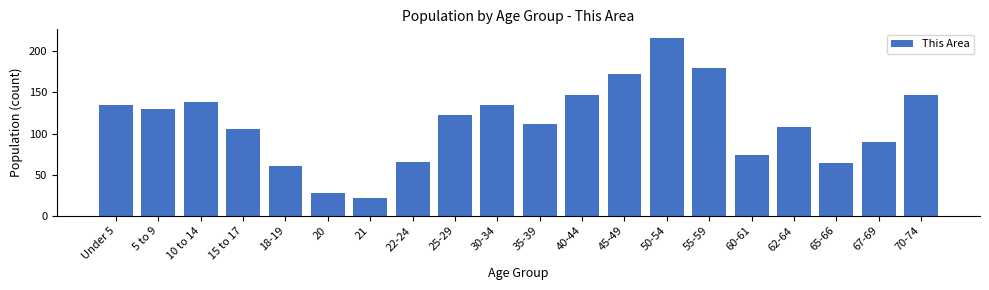

Reading left to right, extract all data points from this chart.

135	130	138	105	60	28	21	66	122	135	112	147	172	216	180	74	108	64	90	147